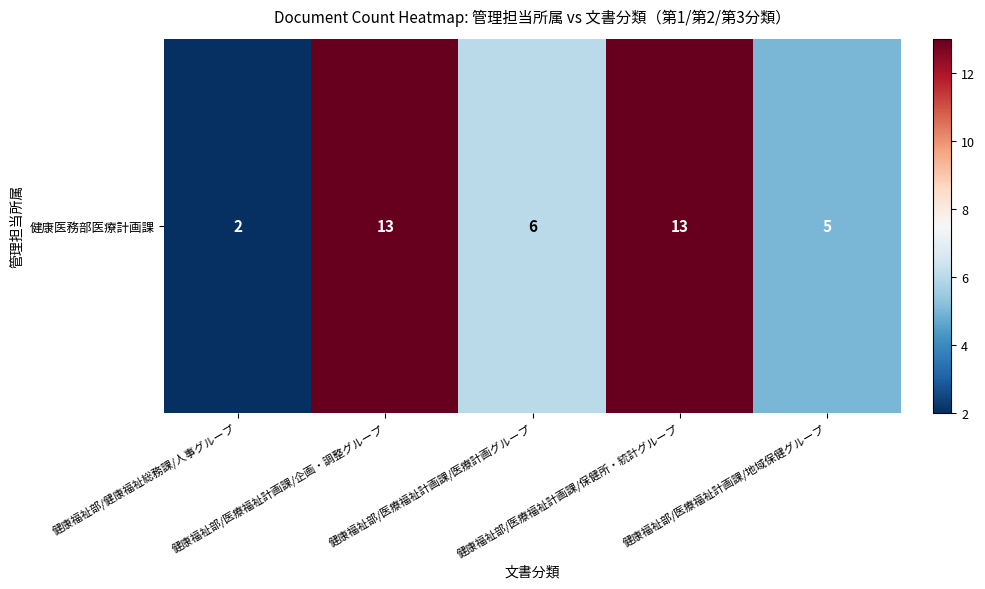

What value does the data have at 健康福祉部/健康福祉総務課/人事グループ?

2